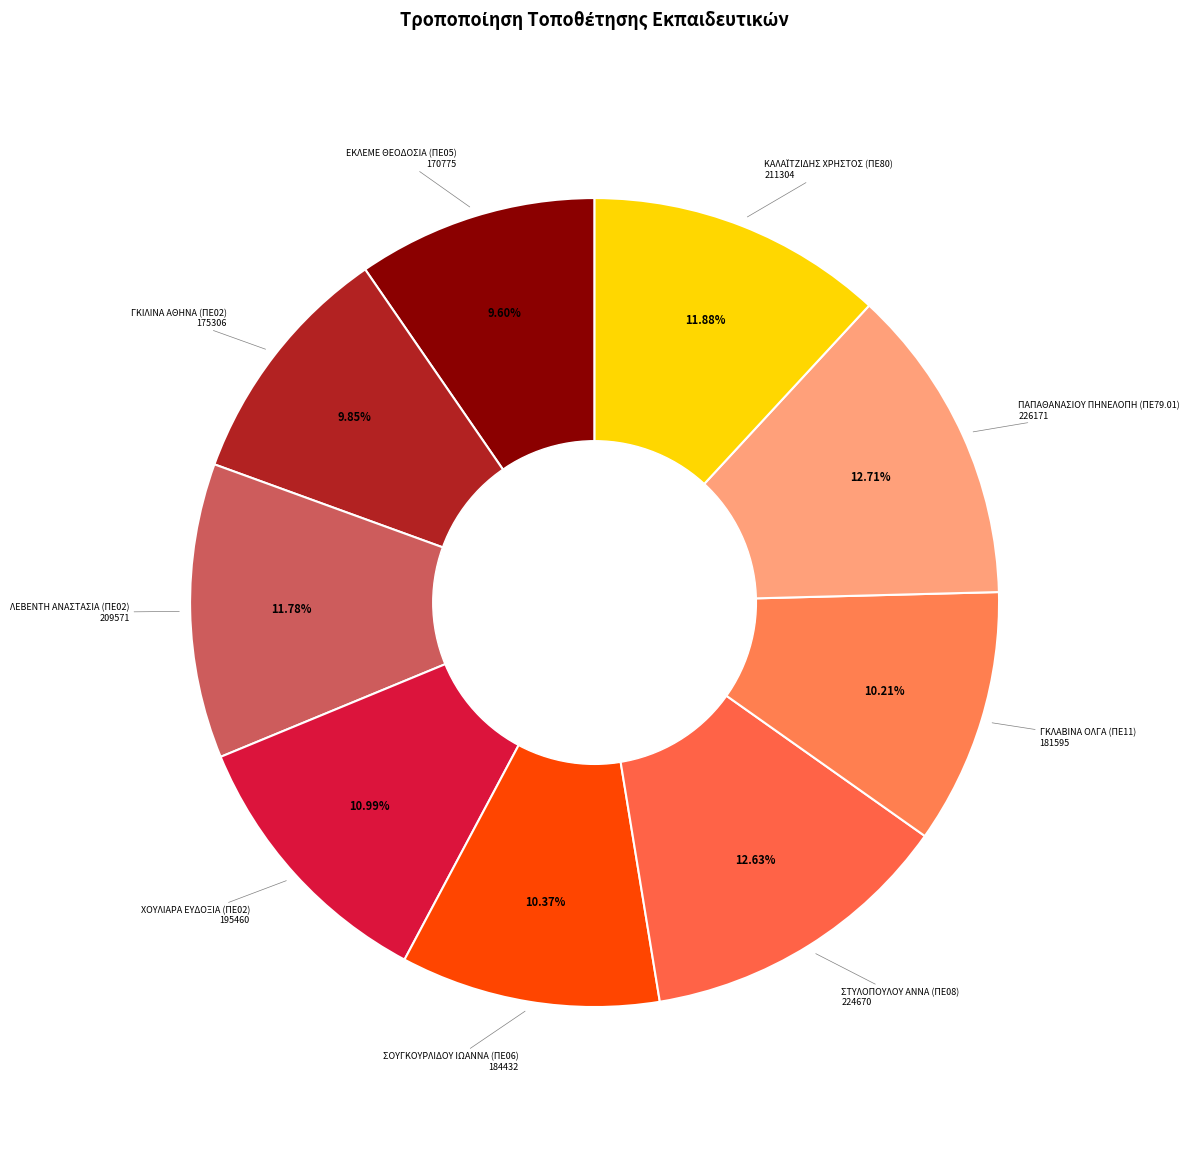

How many segments does this pie chart have?

9